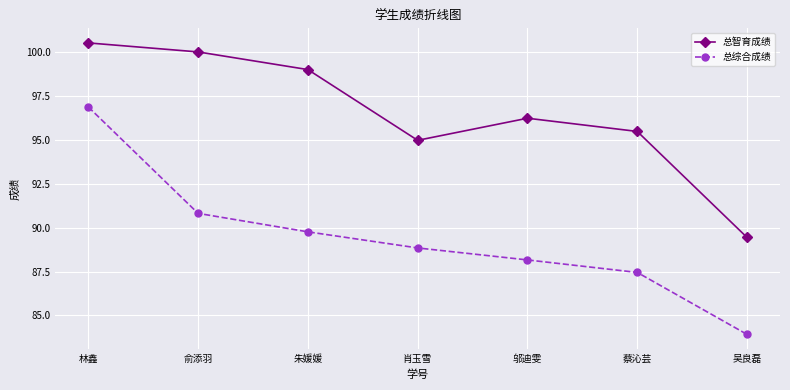

Reading right to left, transcribe all the data shown in this chart.

总智育成绩: 89.4	95.5	96.2	95.0	99.0	100.0	100.5
总综合成绩: 83.9	87.4	88.2	88.8	89.8	90.8	96.9